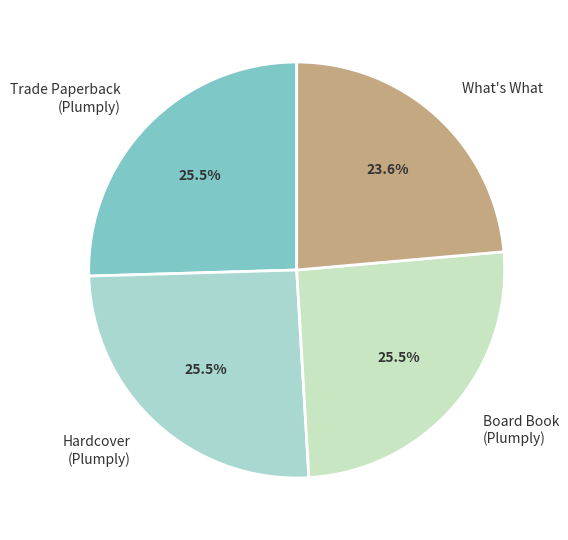

Combined, do Hardcover (Plumply) and Board Book (Plumply) account for over 50%?

Yes